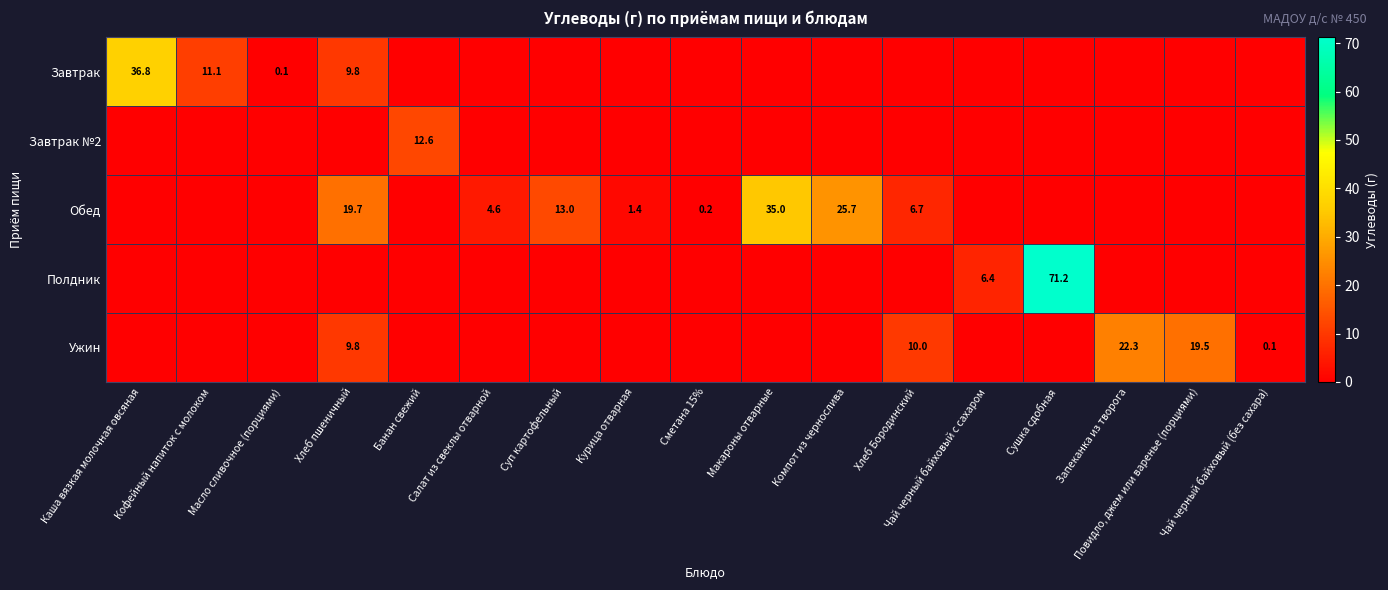

What is the spread (max minus min) of values at Чай черный байховый (без сахара)?

0.1